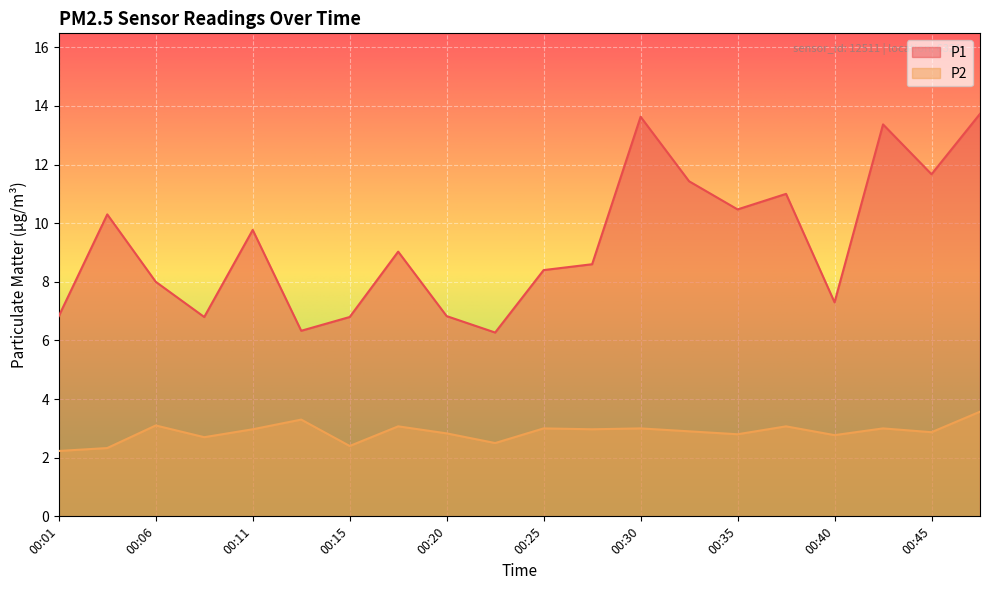

Reading left to right, what are all the values shown in this chart?

P1: 6.8	10.3	8.0	6.8	9.8	6.3	6.8	9.0	6.8	6.3	8.4	8.6	13.6	11.4	10.5	11.0	7.3	13.4	11.7	13.7
P2: 2.2	2.3	3.1	2.7	3.0	3.3	2.4	3.1	2.8	2.5	3.0	3.0	3.0	2.9	2.8	3.1	2.8	3.0	2.9	3.6